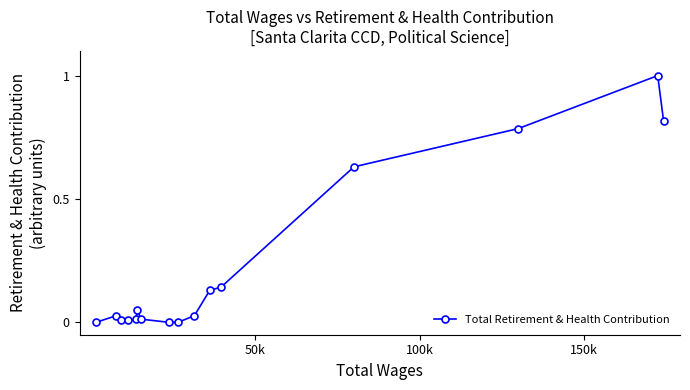

What is the difference between the maximum and minimum values?

1.0